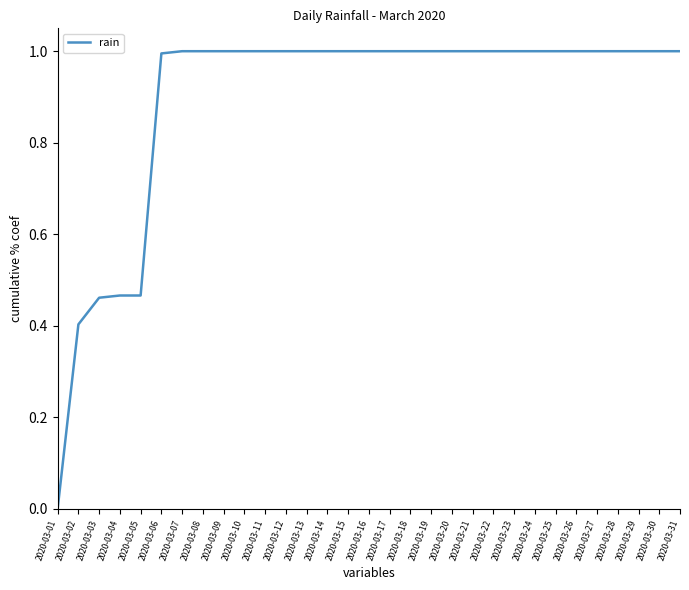

How many categories are shown in the chart?

31